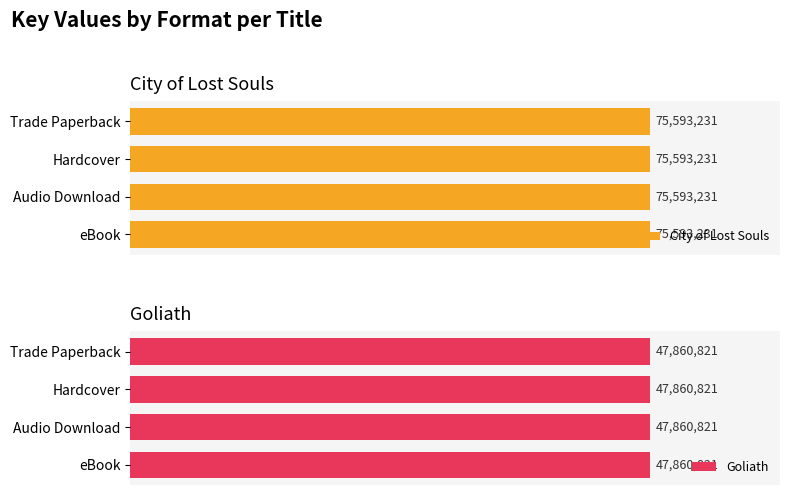

Reading right to left, extract all data points from this chart.

City of Lost Souls: 75593231	75593231	75593231	75593231
Goliath: 47860821	47860821	47860821	47860821